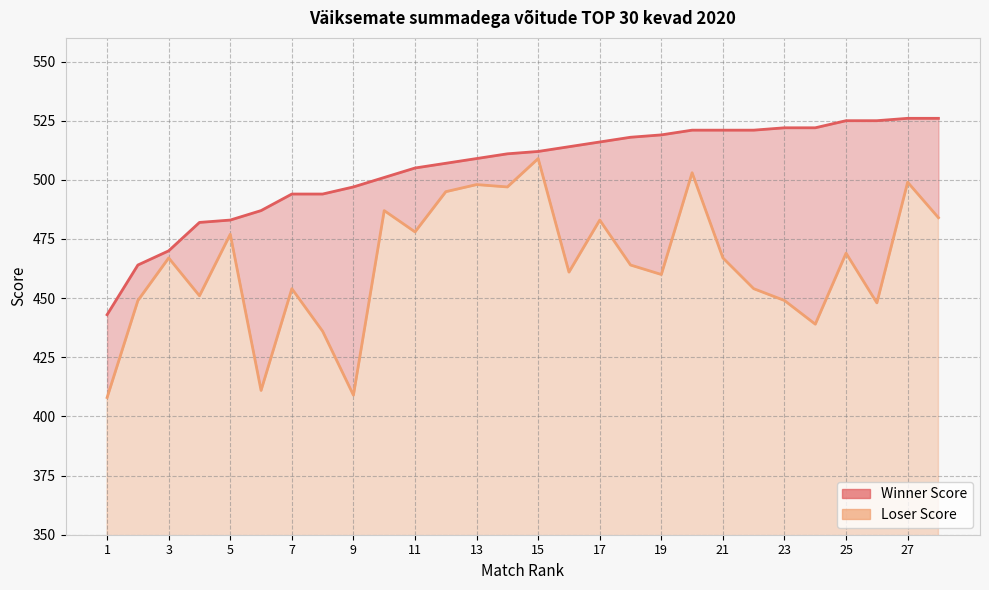

True or false: Loser Score and Winner Score cross at least once.

False